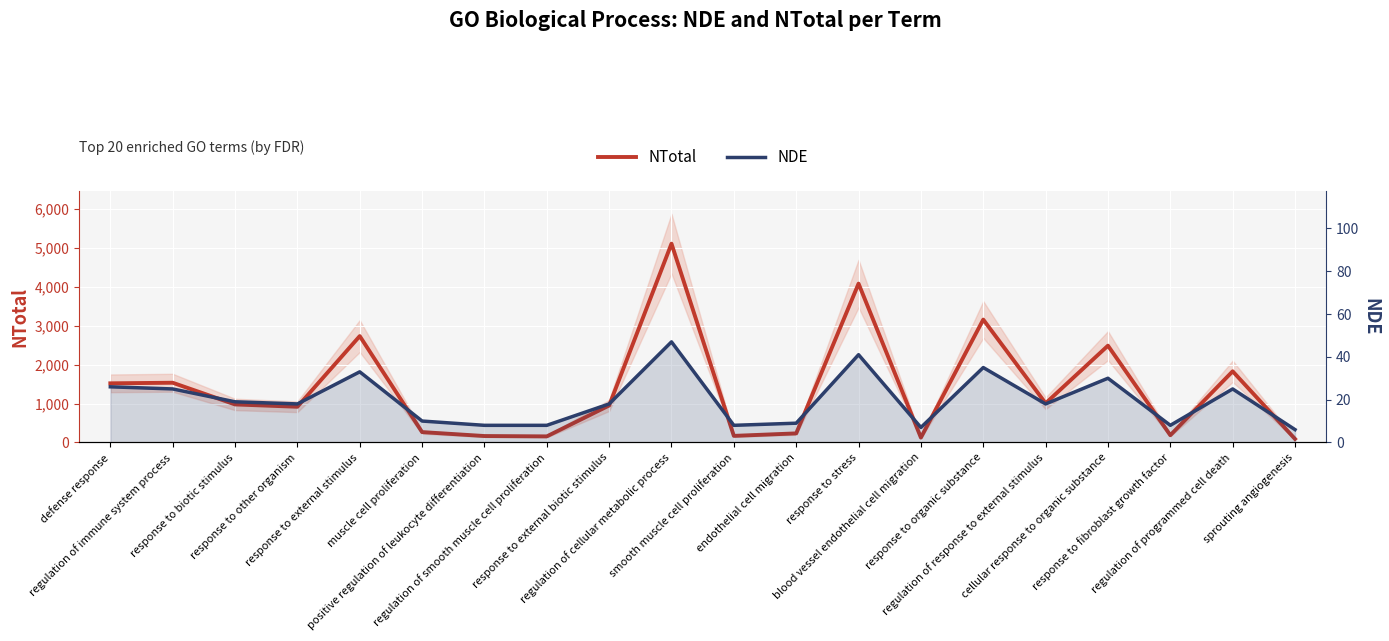

Count the number of data series in this chart.

2